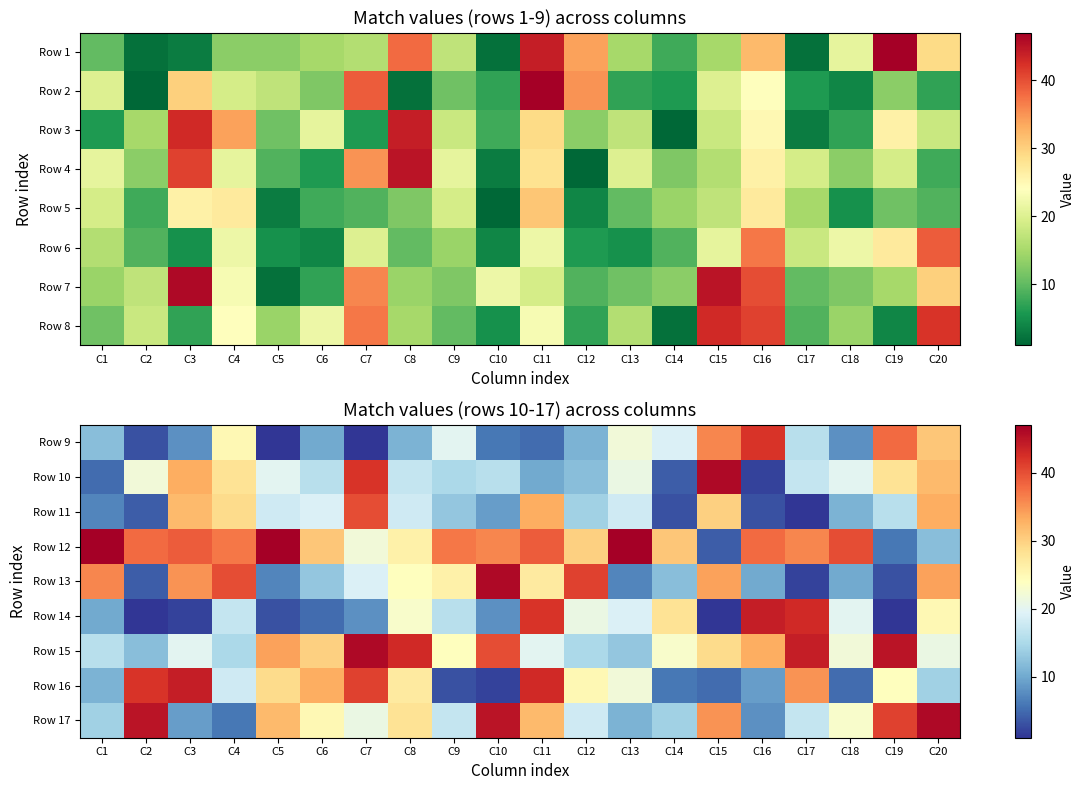

What is the smallest value displayed?

1